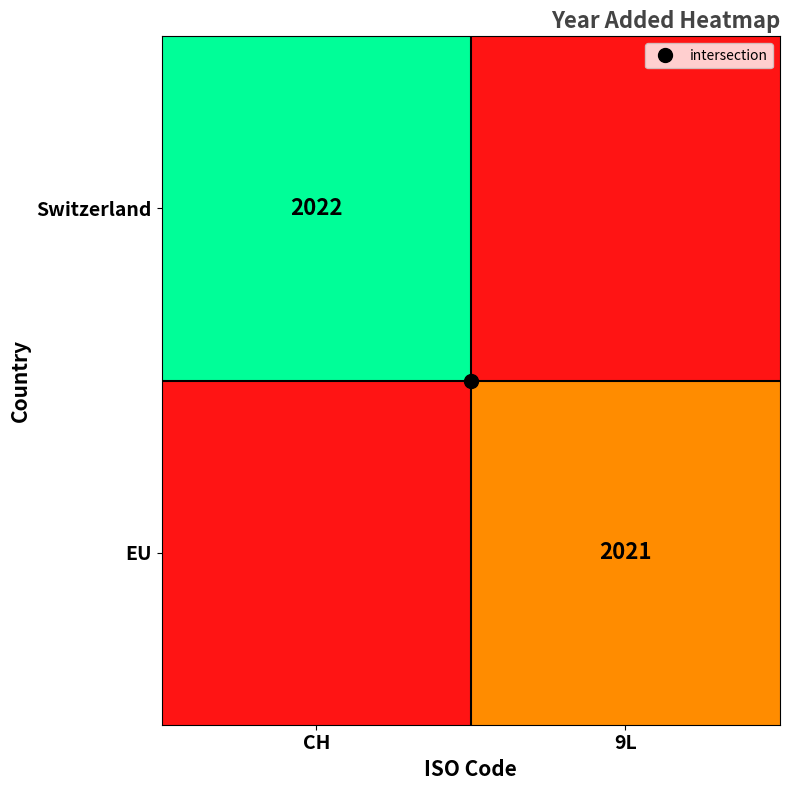

What is the spread (max minus min) of values at CH?

1.5